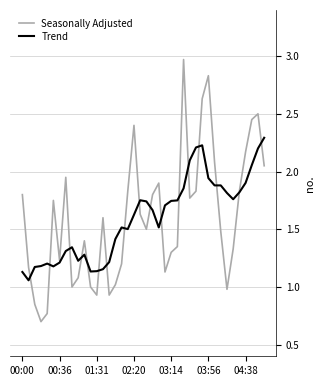

What is the highest value of the Seasonally Adjusted series?

3.0